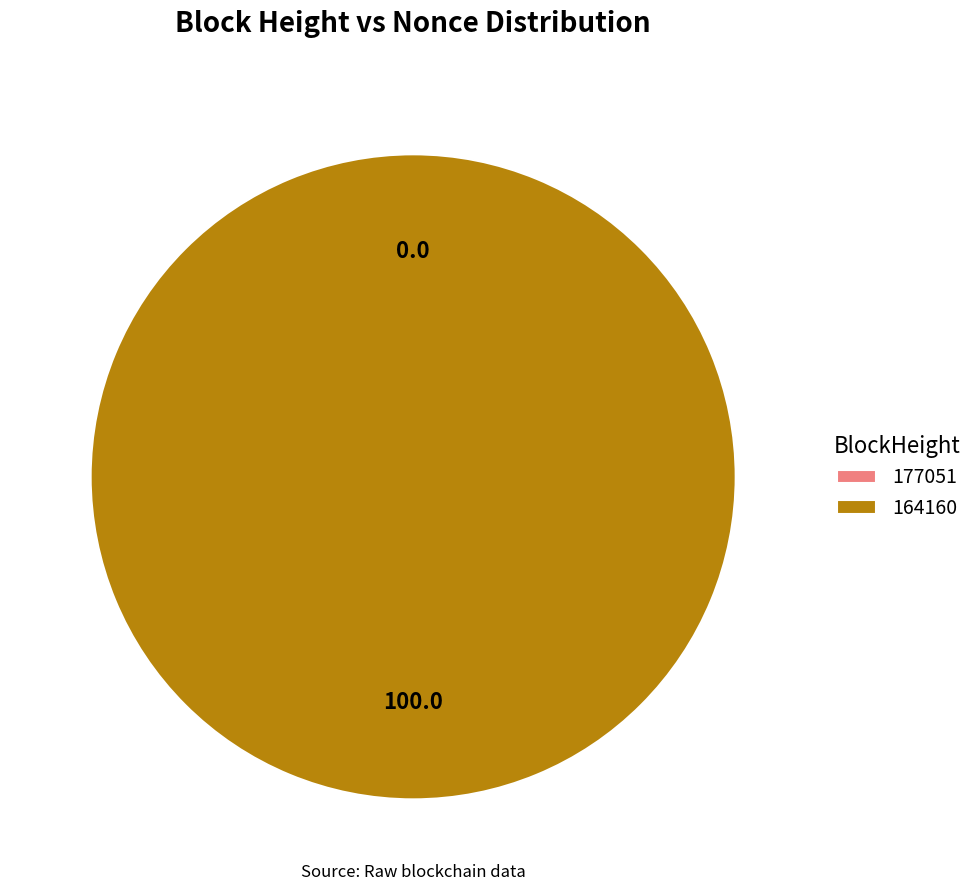

How many segments does this pie chart have?

2